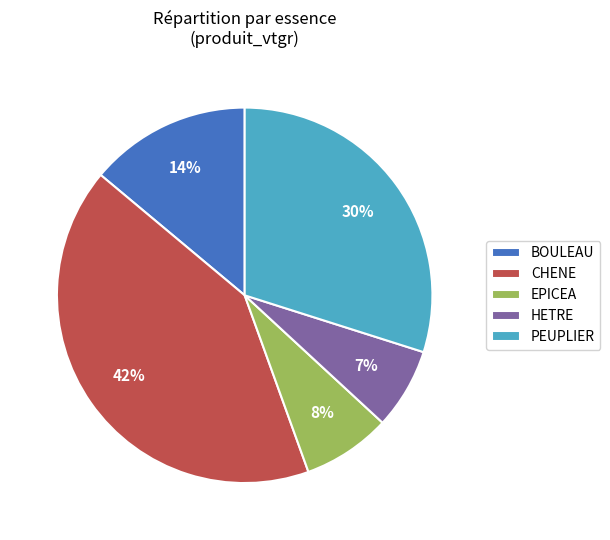

To the nearest percent, what is the average slice percentage?

20%